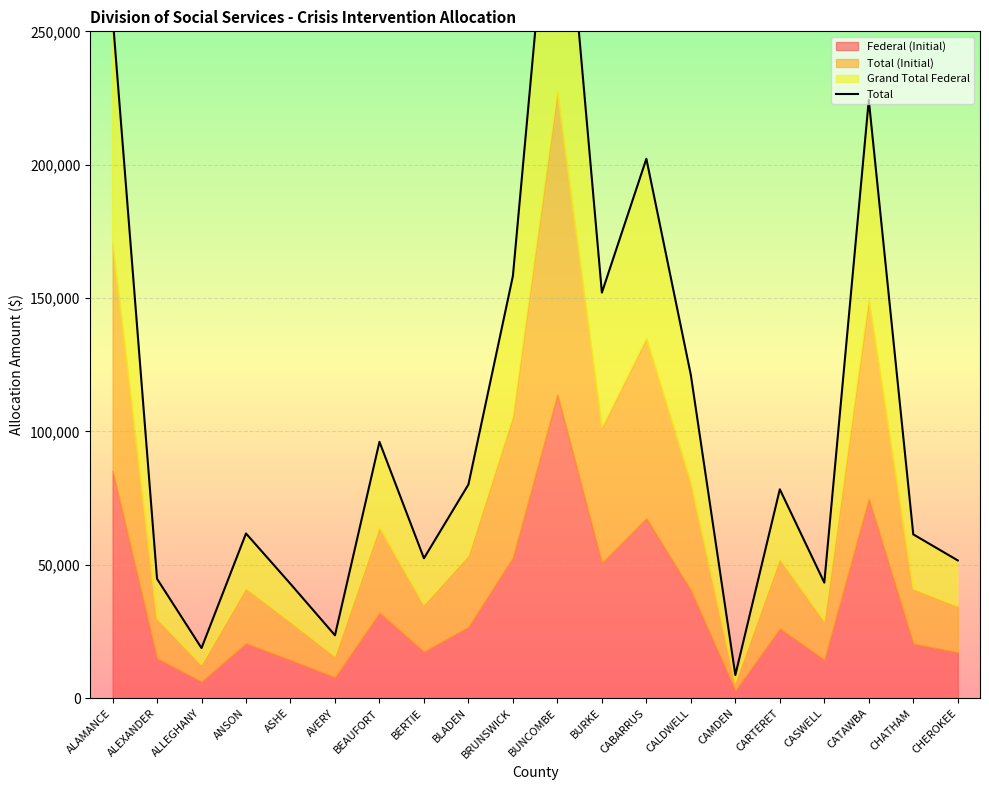

Reading left to right, extract all data points from this chart.

255807	44736	18768	61734	42834	23556	96102	52425	80094	158295	341262	152031	202224	121155	8652	78300	43302	224241	61398	51630